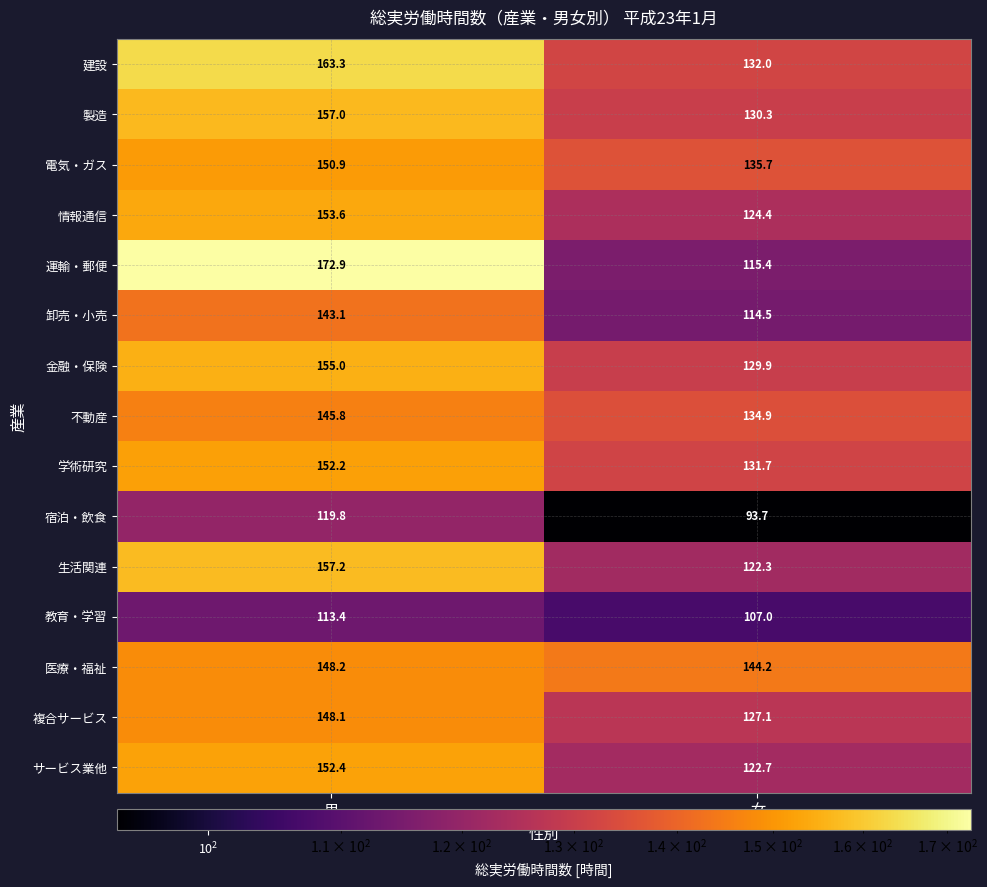

What is the maximum value shown in the chart?

172.9